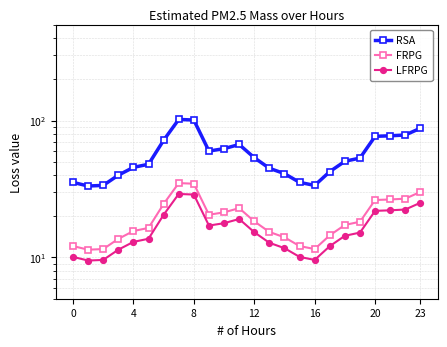

True or false: FRPG and LFRPG cross at least once.

False